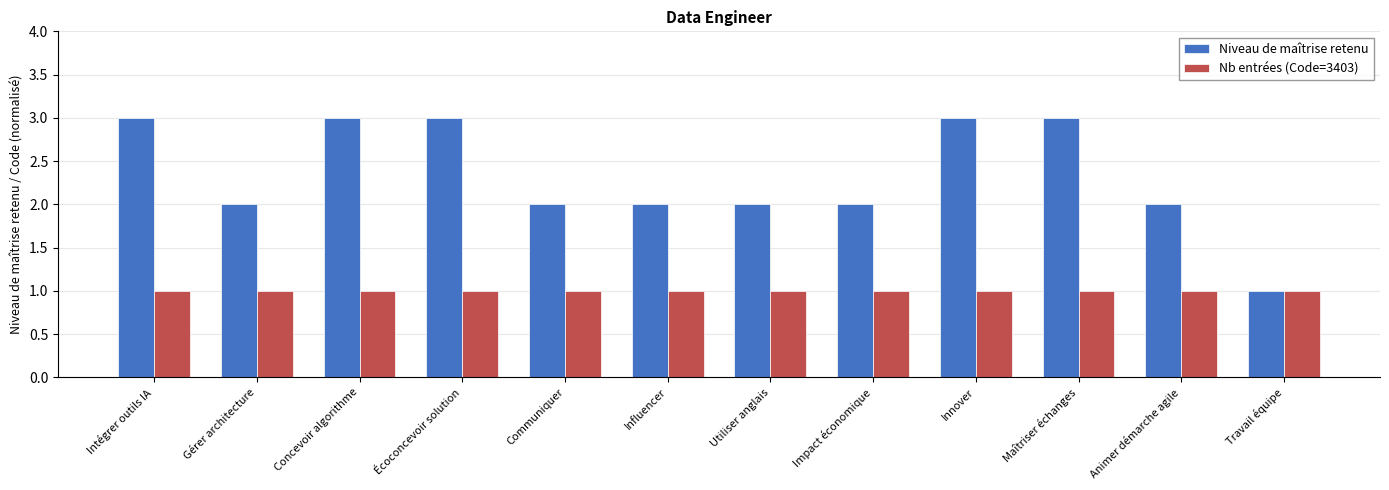

How many data points does each series have?

12